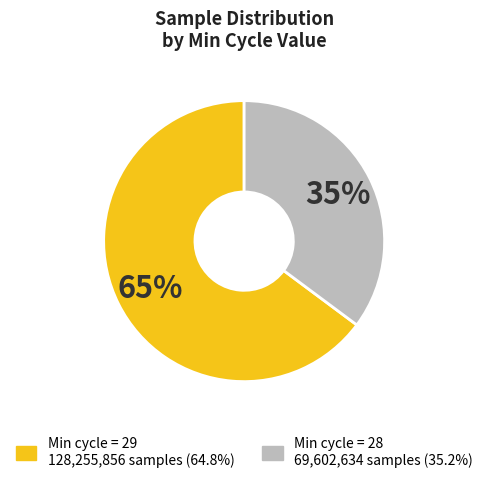

To the nearest percent, what is the difference between the largest and smallest slice percentages?

30%